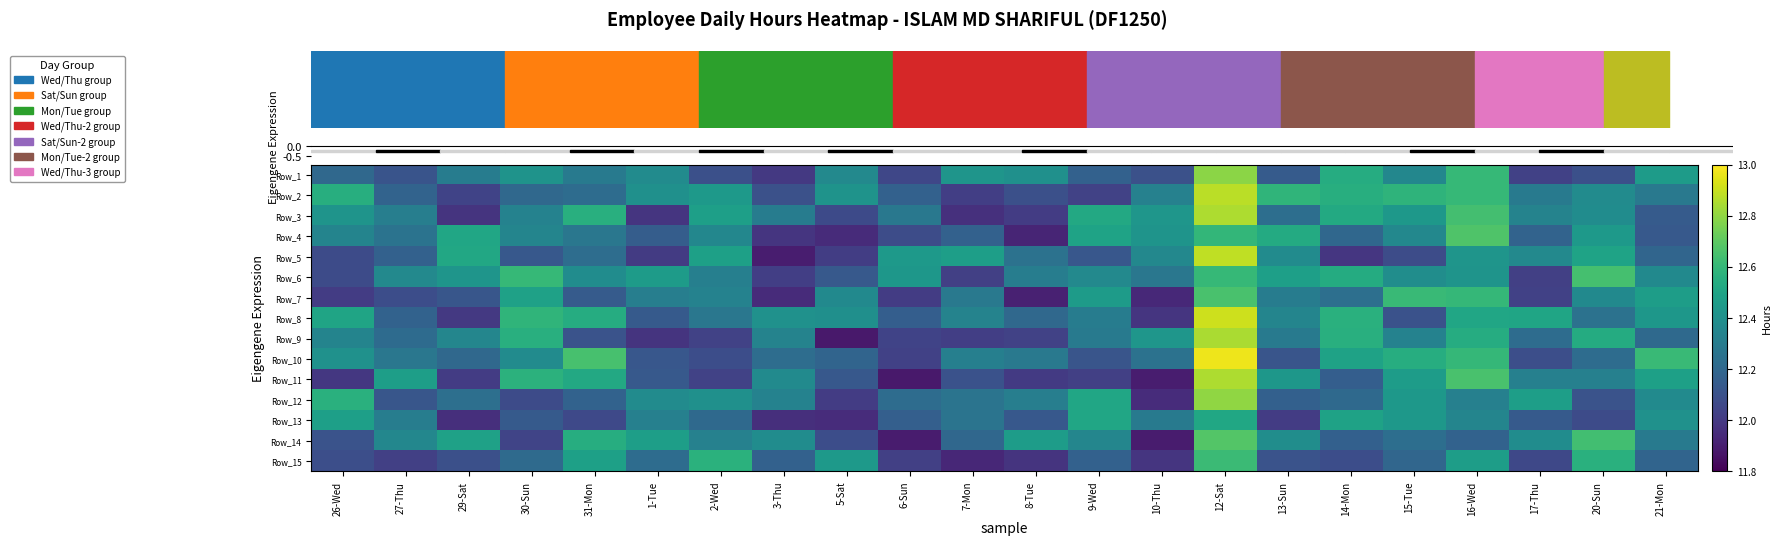

At which category does the chart reach its minimum across all series?

6-Sun